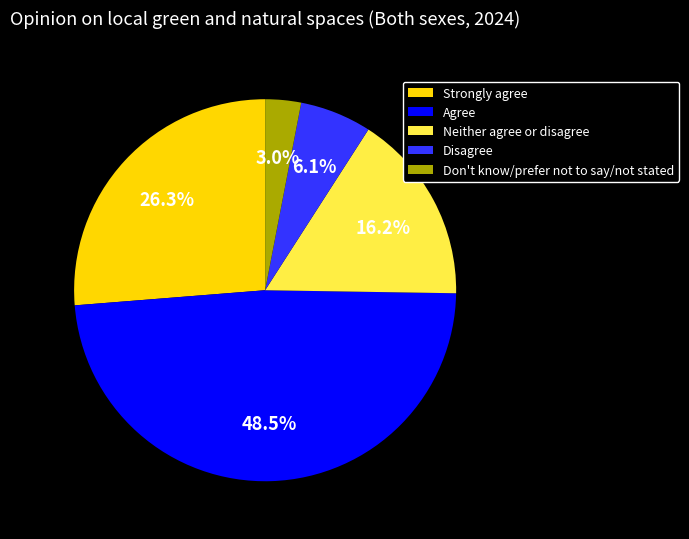

Approximately how many times larger is the value at Agree compared to Disagree?

8.0